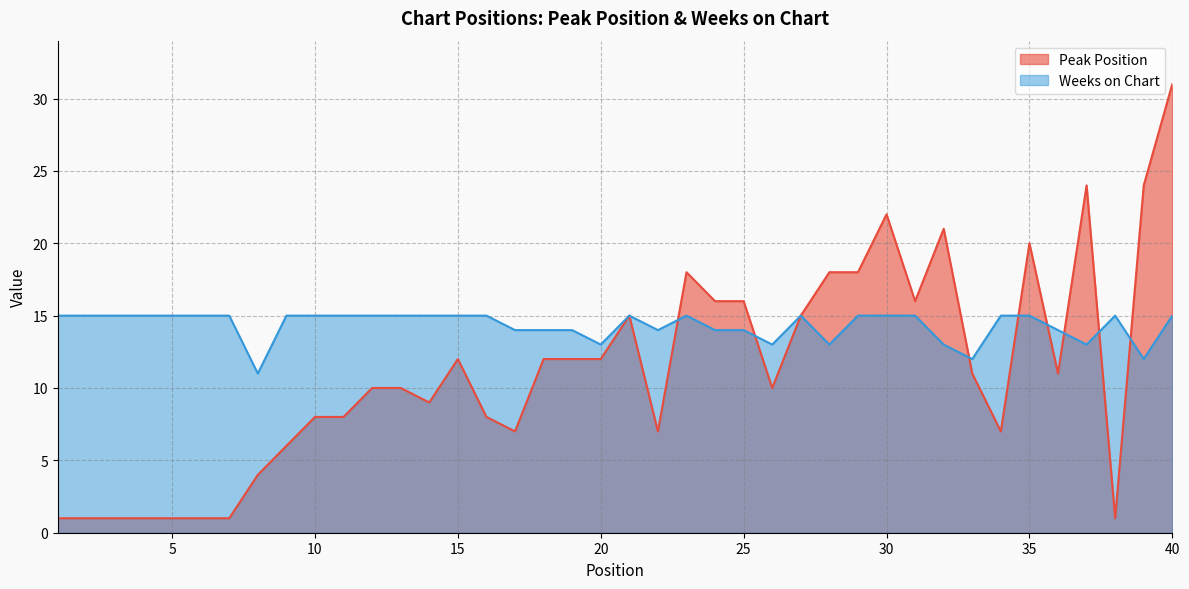

True or false: Peak Position has more than 1 points higher than both neighbors.

True